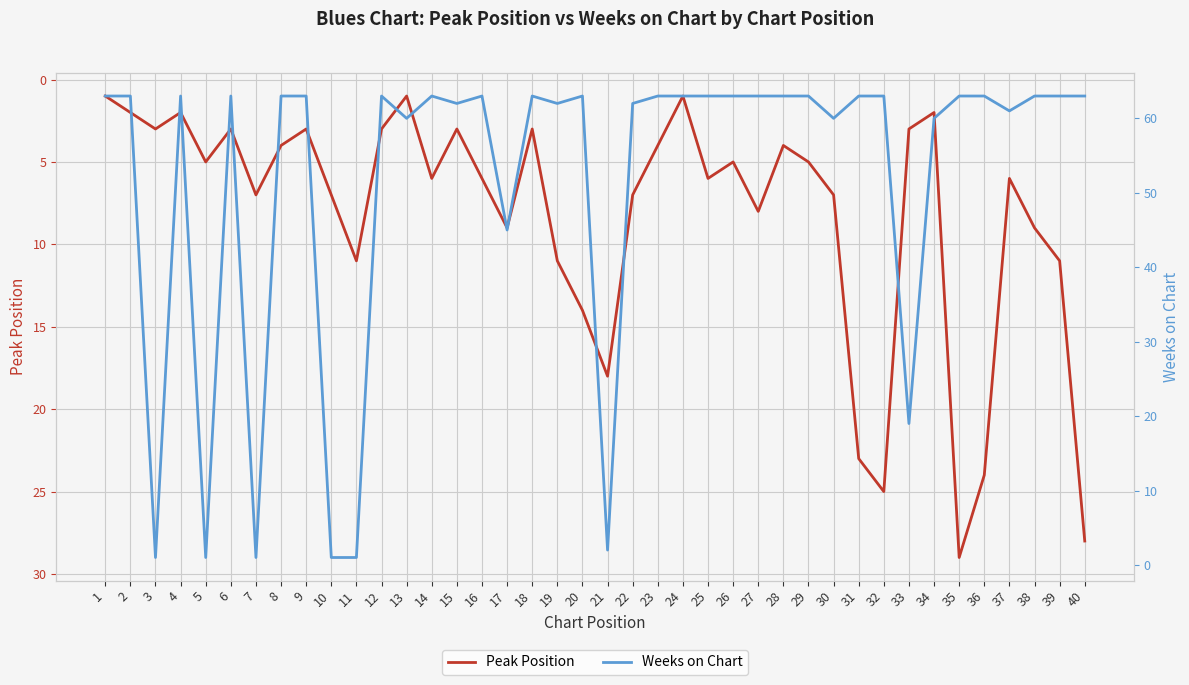

What is the smallest value displayed?

1